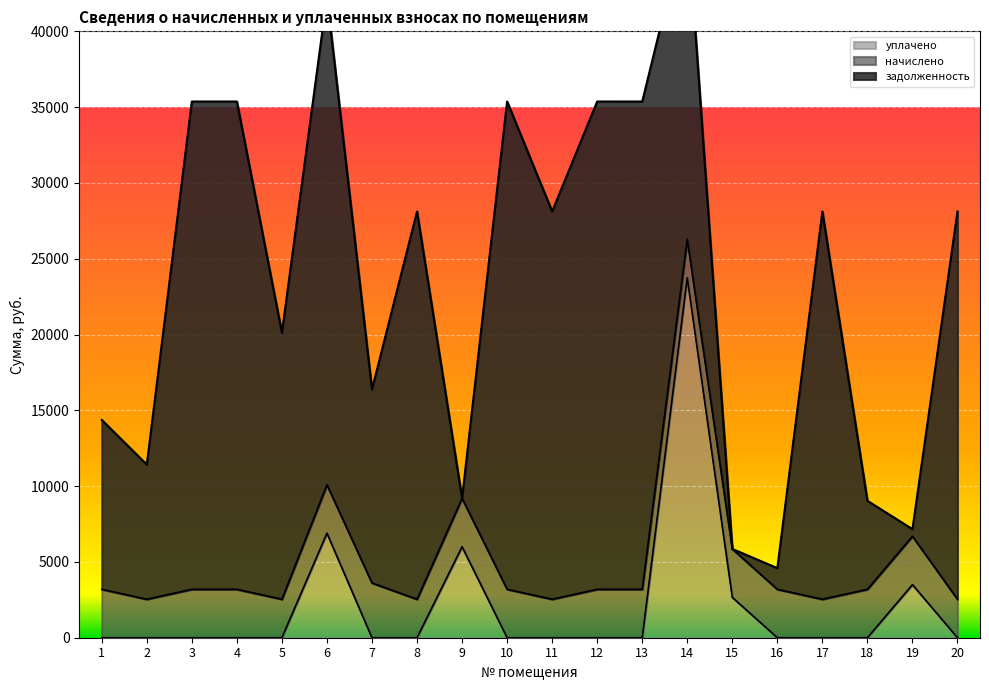

What are all the series names shown in the legend?

задолженность, начислено, уплачено